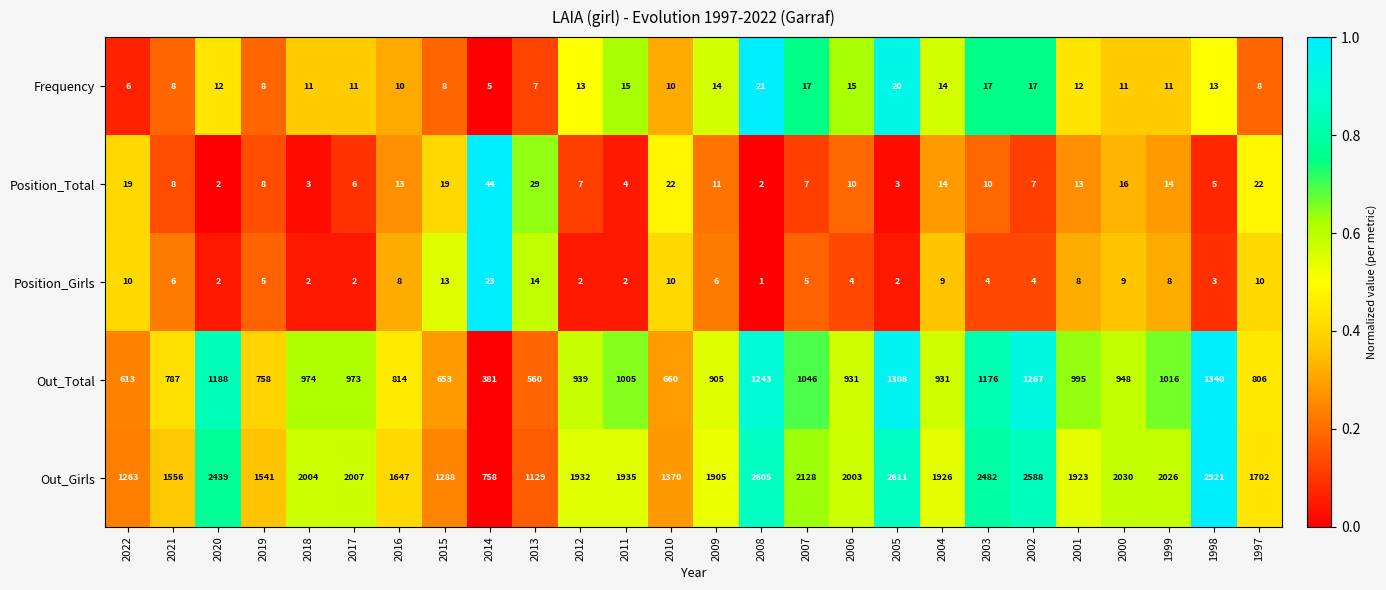

The Position_Girls series shows 14 at 2004. True or false?

False